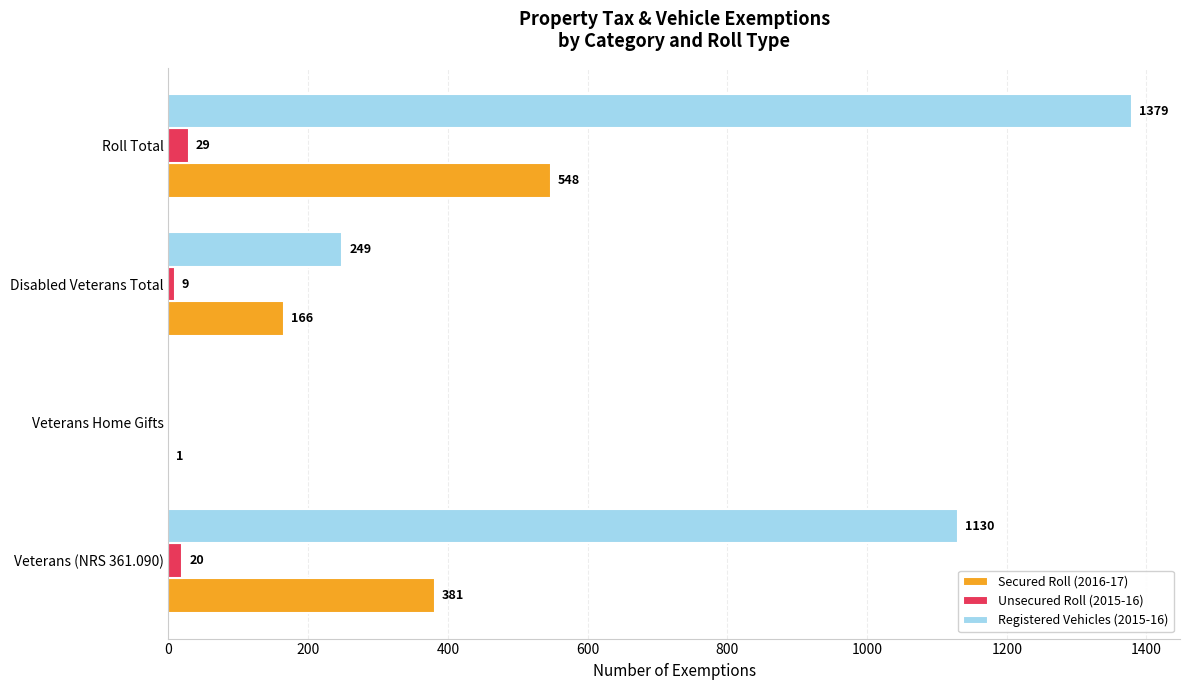

What are all the series names shown in the legend?

Secured Roll (2016-17), Unsecured Roll (2015-16), Registered Vehicles (2015-16)